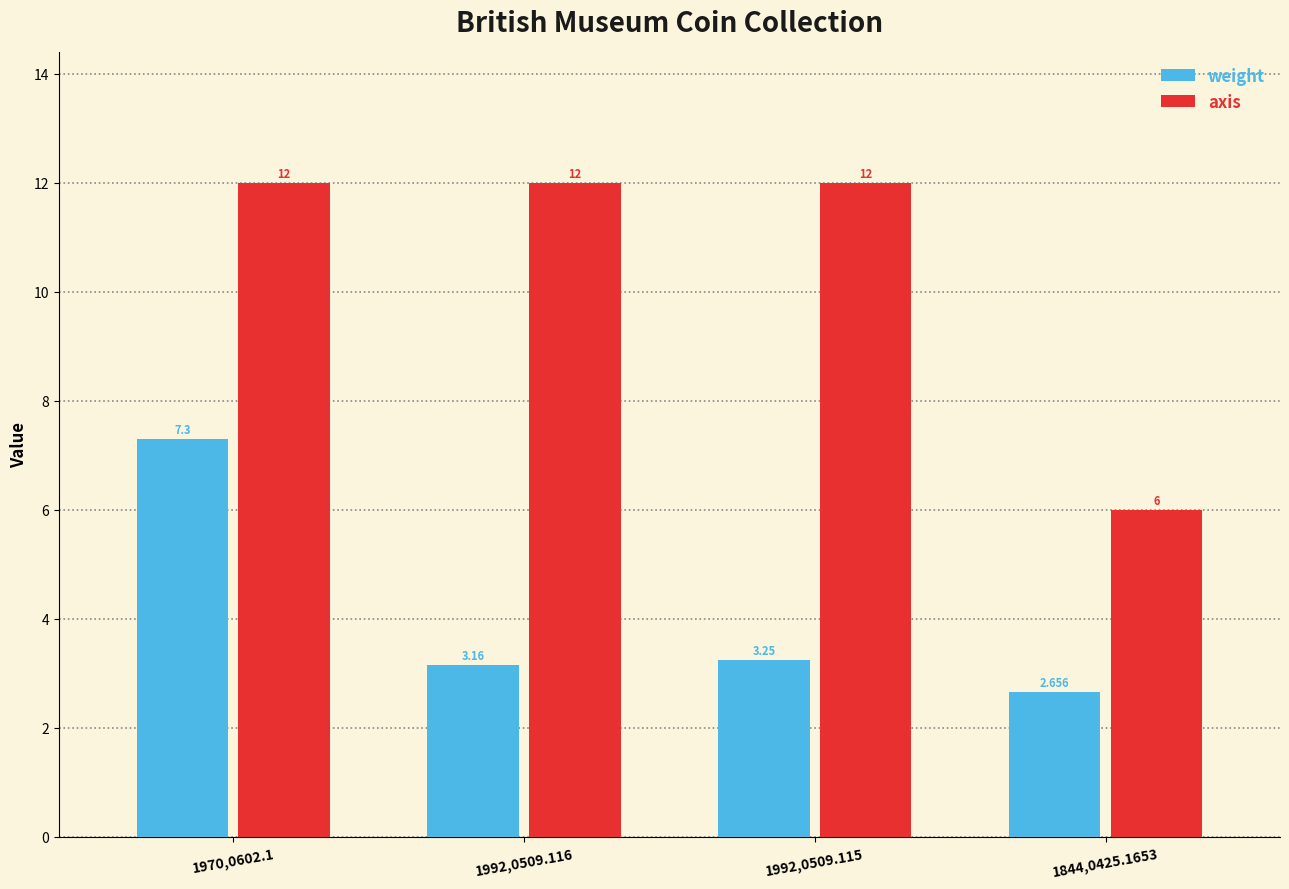

Which series has the largest range (max minus min)?

axis